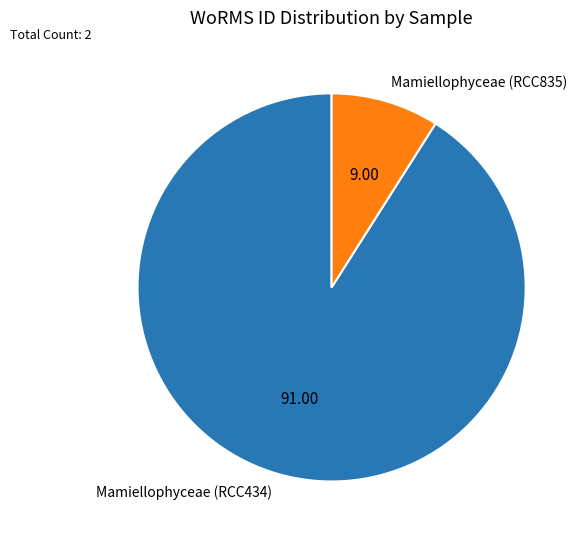

Which category has the smallest portion of the pie?

Mamiellophyceae (RCC835)